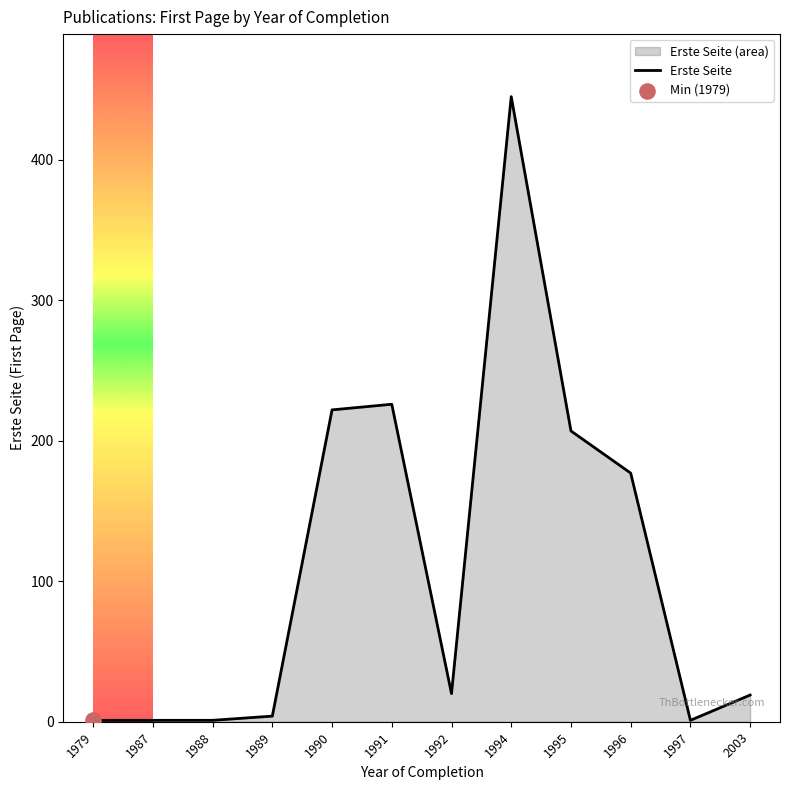

What is the change in value from 1990 to 2003?

-203